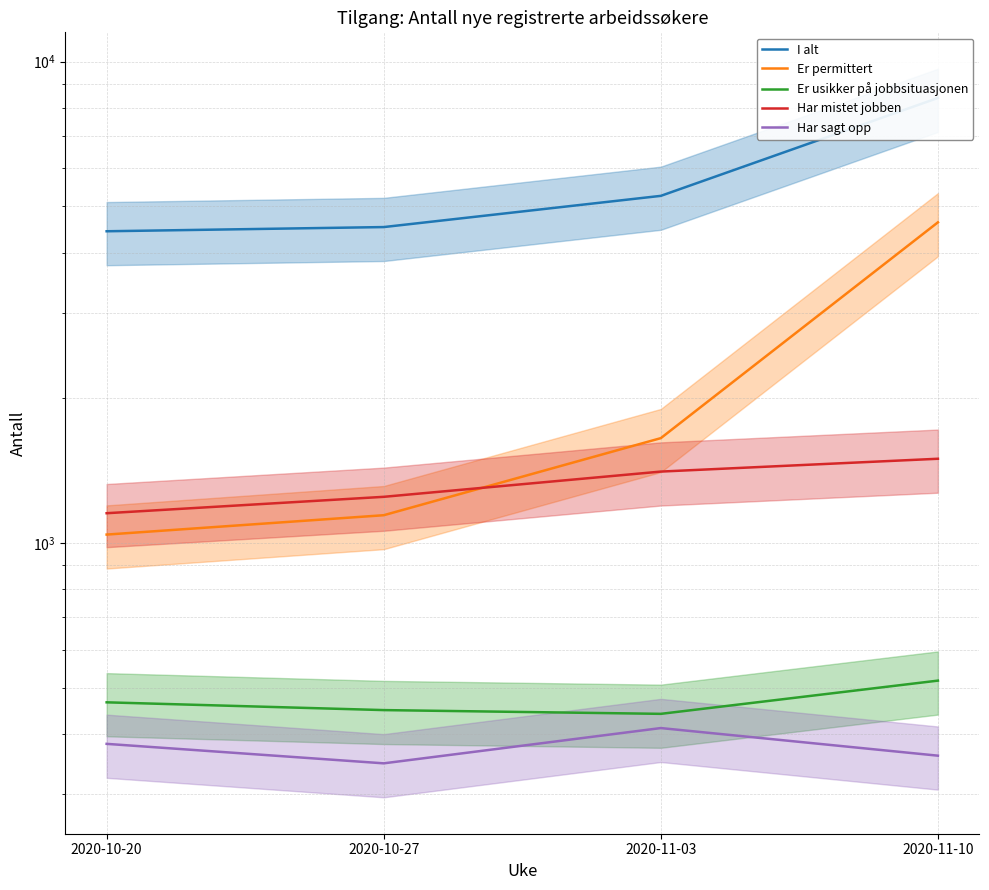

What is the label of the 4th point from the left?

2020-11-10